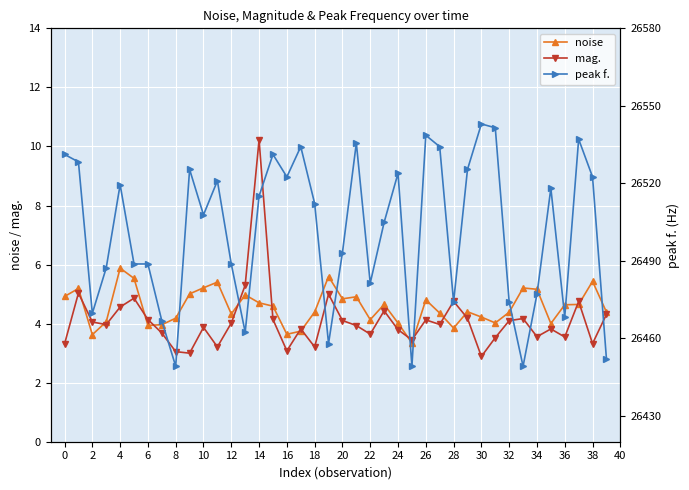

Reading left to right, transcribe all the data shown in this chart.

noise: 4.9	5.2	3.6	4.1	5.9	5.5	3.9	4.0	4.2	5.0	5.2	5.4	4.3	5.0	4.7	4.6	3.6	3.7	4.4	5.6	4.8	4.9	4.1	4.7	4.0	3.3	4.8	4.4	3.8	4.4	4.2	4.0	4.4	5.2	5.2	4.0	4.6	4.6	5.4	4.4
mag.: 3.3	5.0	4.1	4.0	4.6	4.9	4.1	3.7	3.1	3.0	3.9	3.2	4.0	5.3	10.2	4.1	3.1	3.8	3.2	5.0	4.1	3.9	3.6	4.4	3.8	3.4	4.1	4.0	4.8	4.2	2.9	3.5	4.1	4.2	3.6	3.8	3.5	4.8	3.3	4.3
peak f.: 26531.2	26528.3	26469.7	26487.3	26519.5	26488.8	26488.8	26466.8	26449.2	26525.4	26507.8	26521.0	26488.8	26462.4	26515.1	26531.2	26522.5	26534.2	26512.2	26458.0	26493.2	26535.6	26481.4	26504.9	26523.9	26449.2	26538.6	26534.2	26474.1	26525.4	26543.0	26541.5	26474.1	26449.2	26477.1	26518.1	26468.3	26537.1	26522.5	26452.1